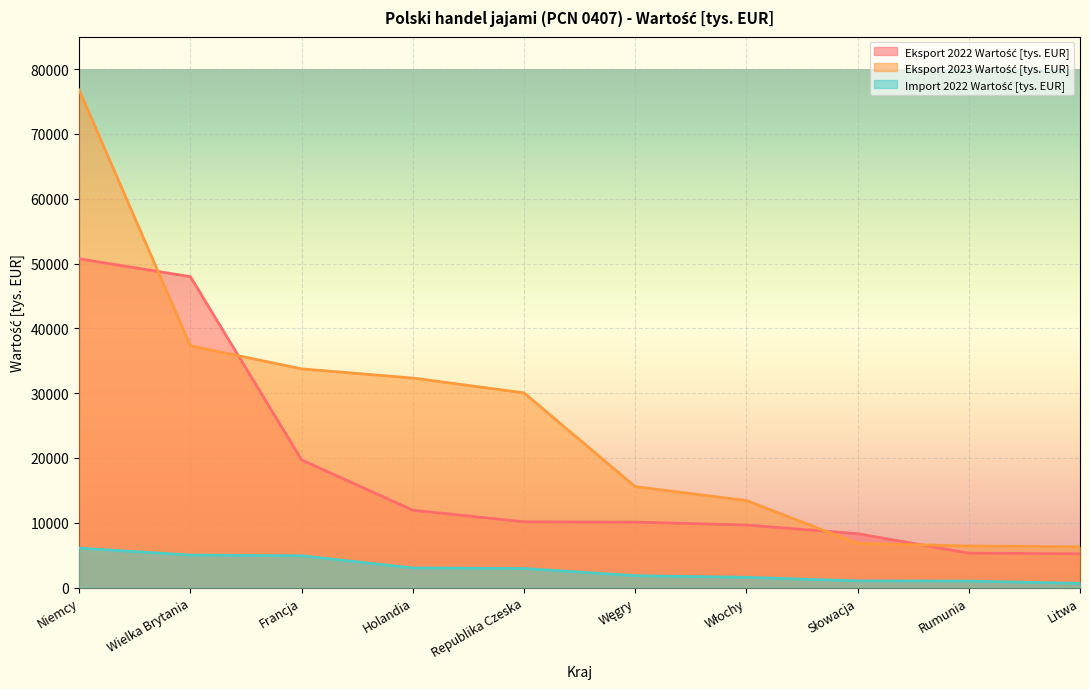

What is the lowest value of the Eksport 2022 Wartość [tys. EUR] series?

5209.3